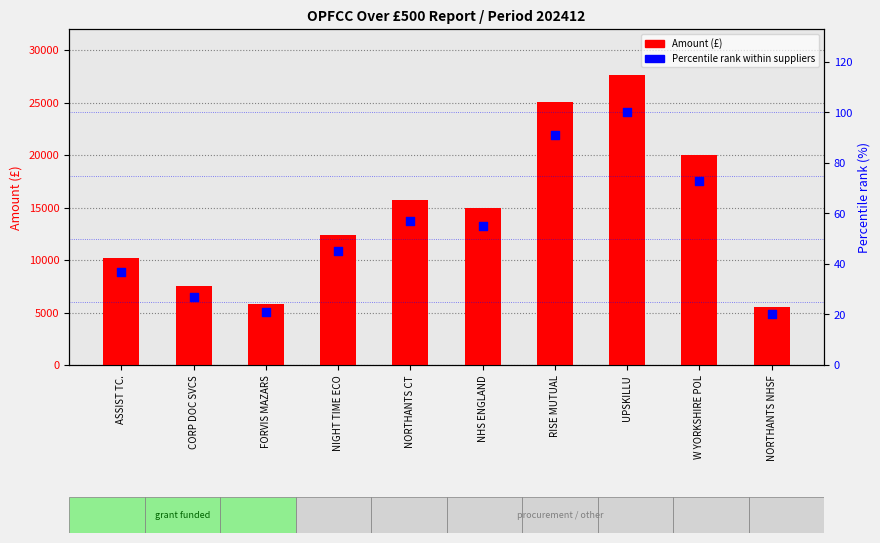

At which category is the sum across all series the highest?

UPSKILLU